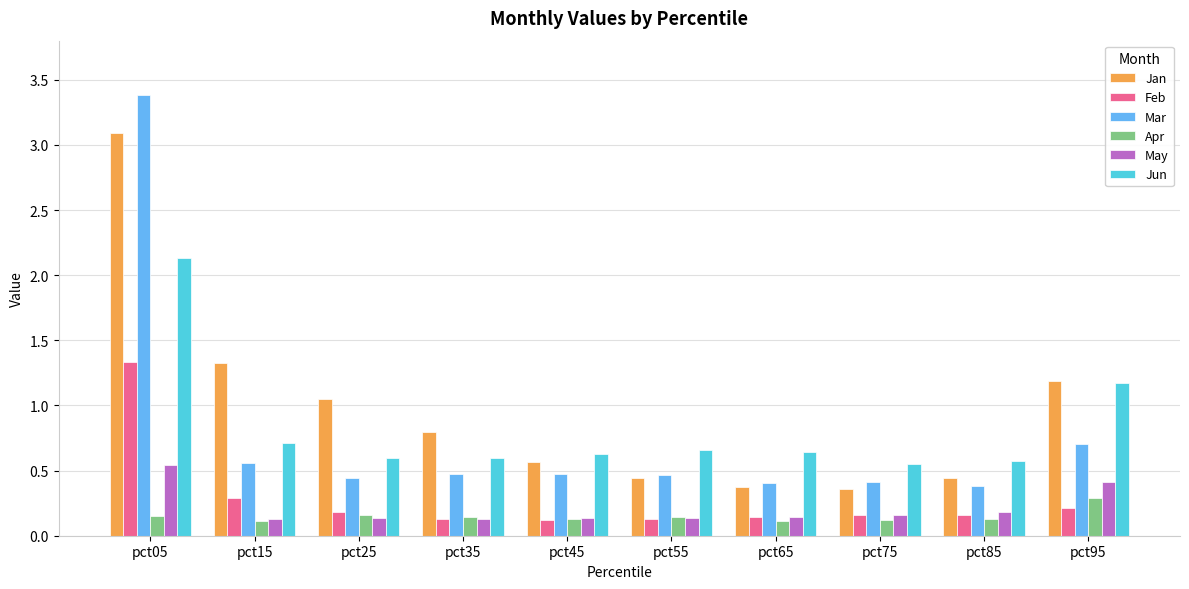

Which series has the largest range (max minus min)?

Mar